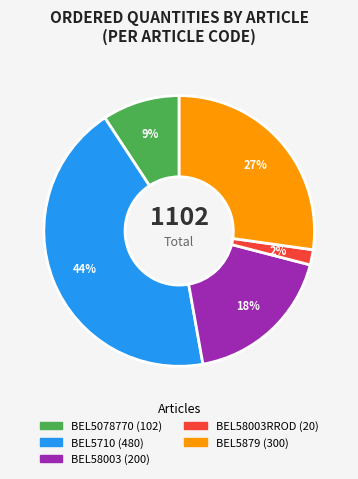

To the nearest percent, what is the difference between the largest and smallest slice percentages?

42%